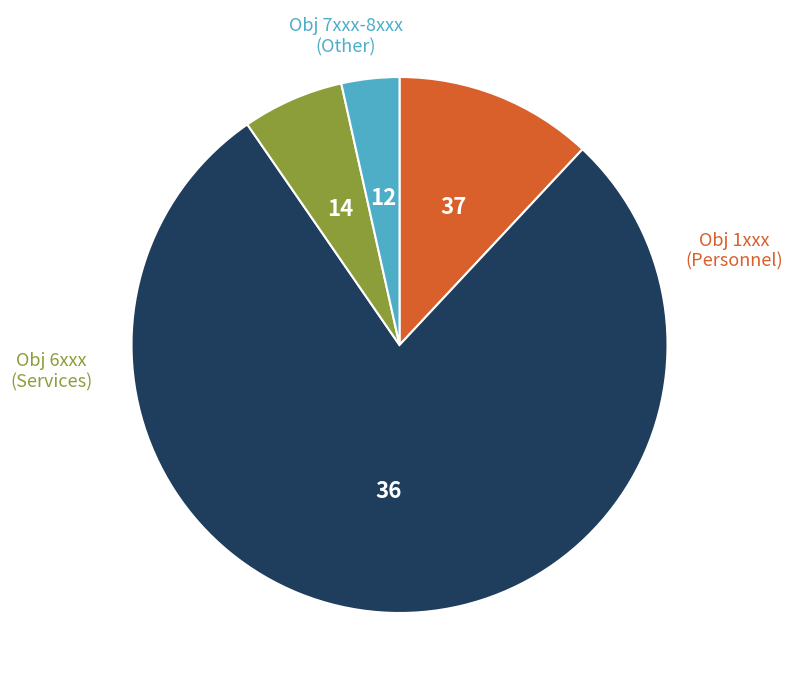

Is there any slice that represents more than half of the pie?

Yes